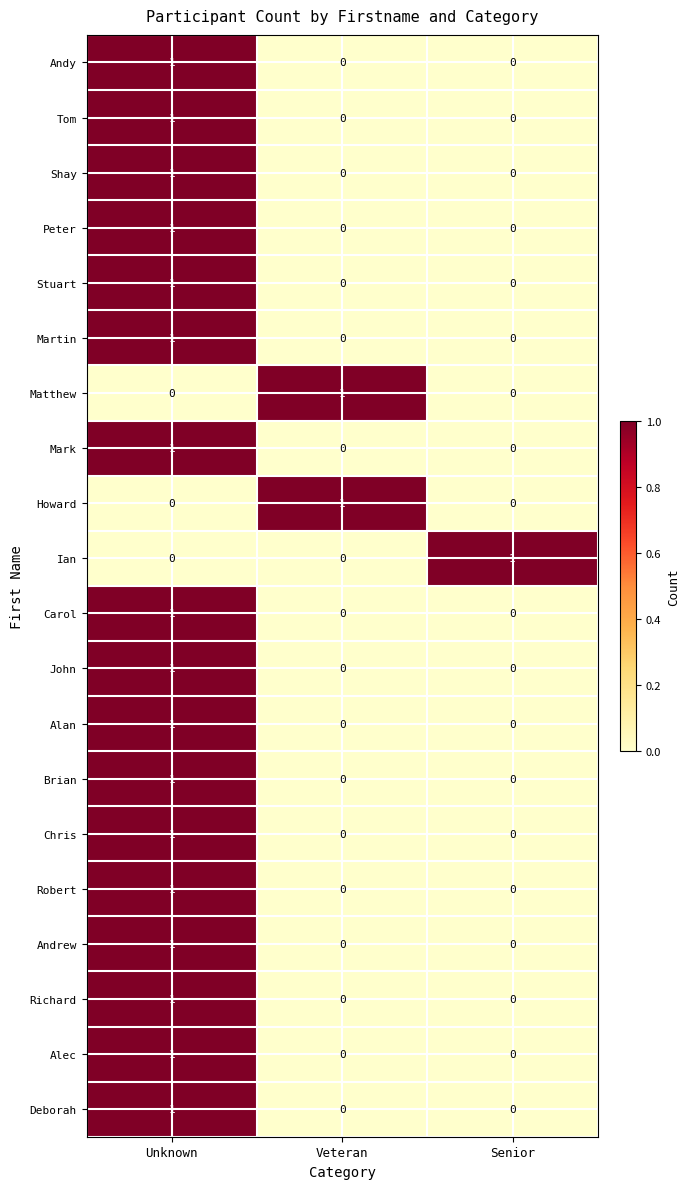

The value of Chris at Unknown is 2. True or false?

False